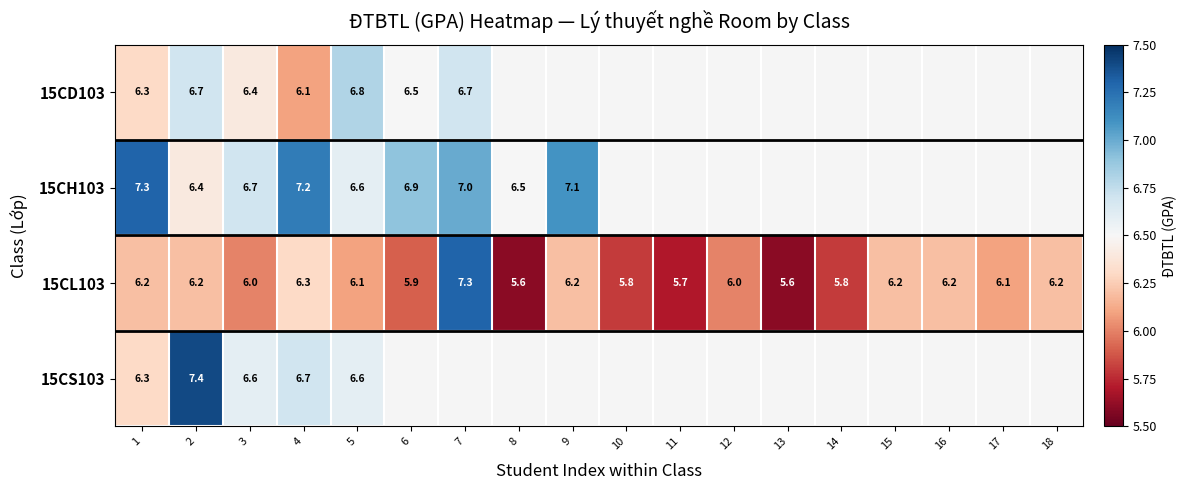

What is the smallest value displayed?

5.6